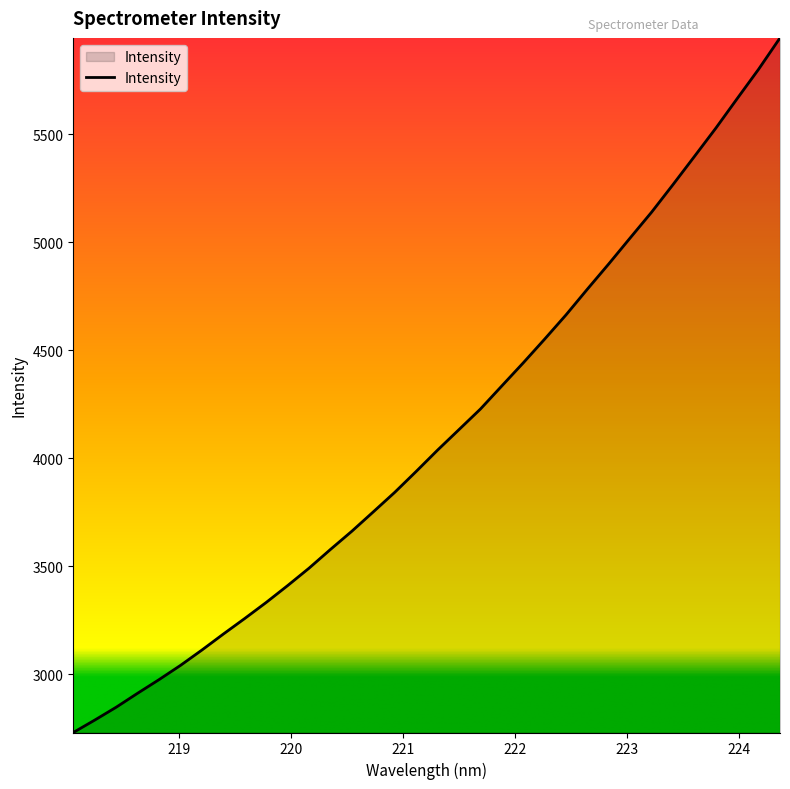

What is the minimum value shown in the chart?

2731.6